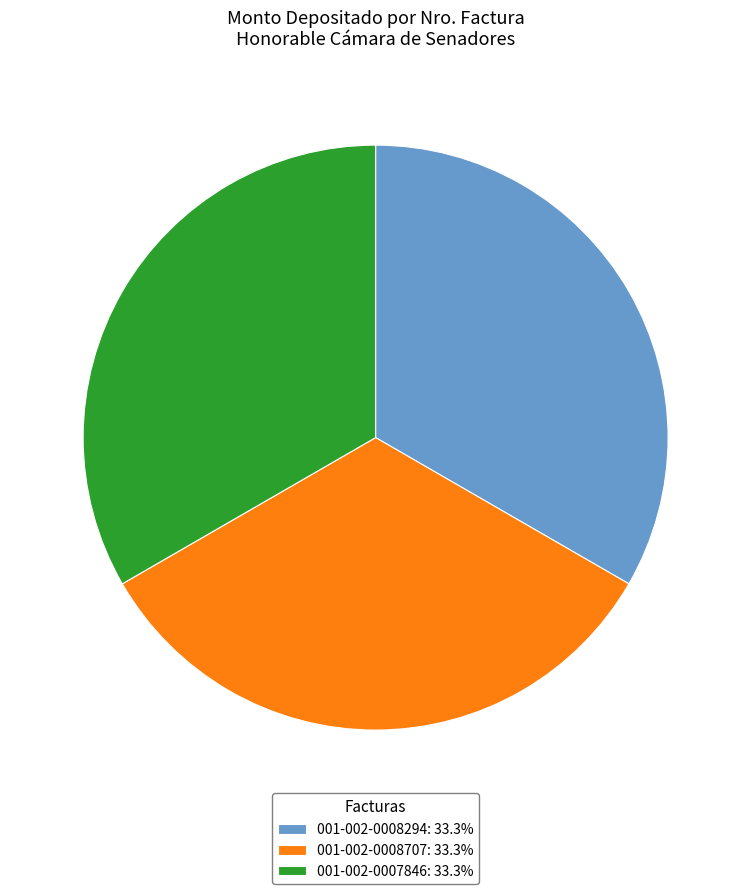

Do 001-002-0008707: 33.3% and 001-002-0008294: 33.3% together represent more than half of the pie?

Yes